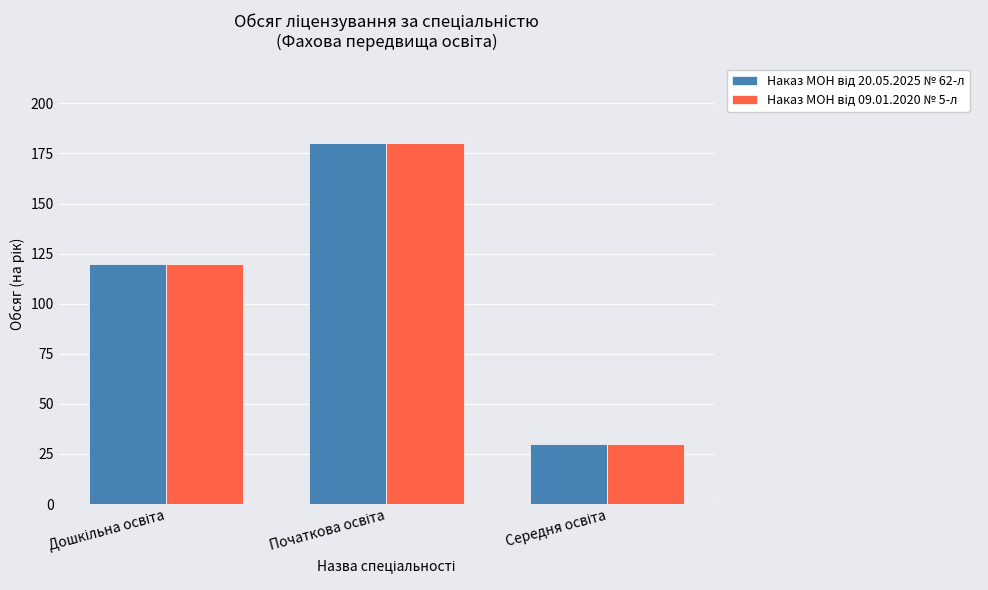

What is the smallest value displayed?

30